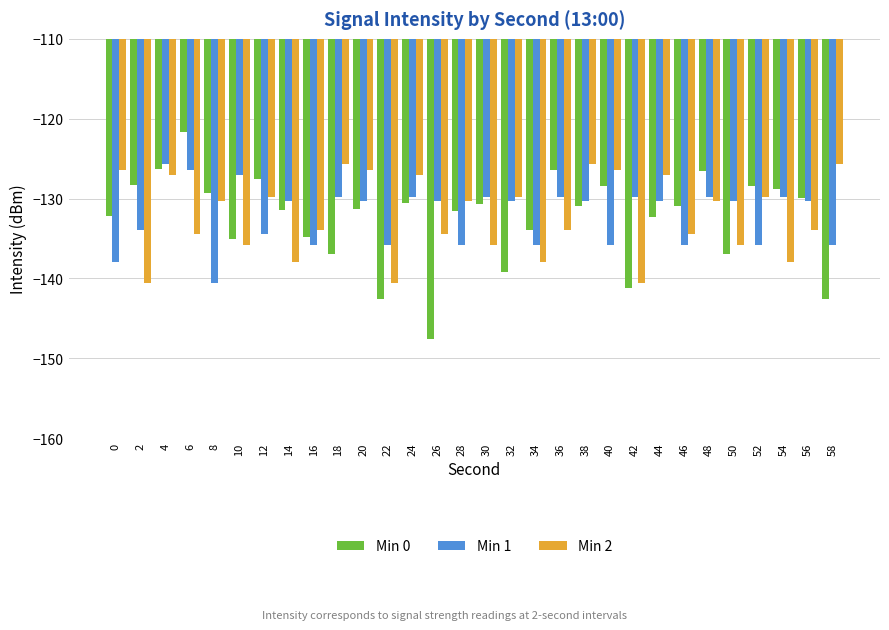

What is the maximum value for Min 2?

-125.7